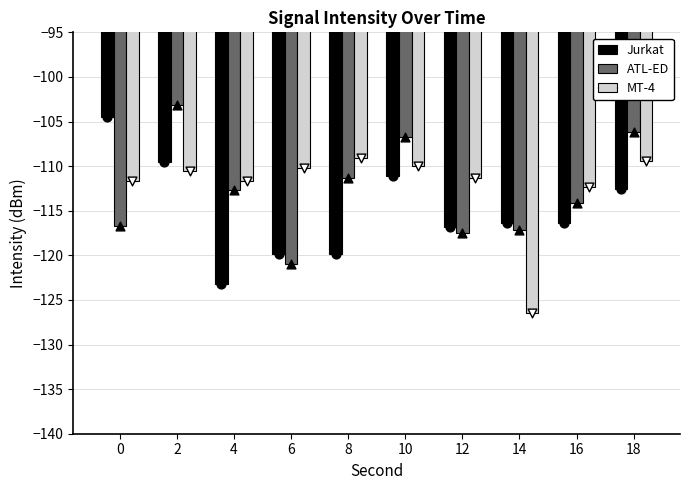

Which series has the largest Y range (max minus min)?

Jurkat